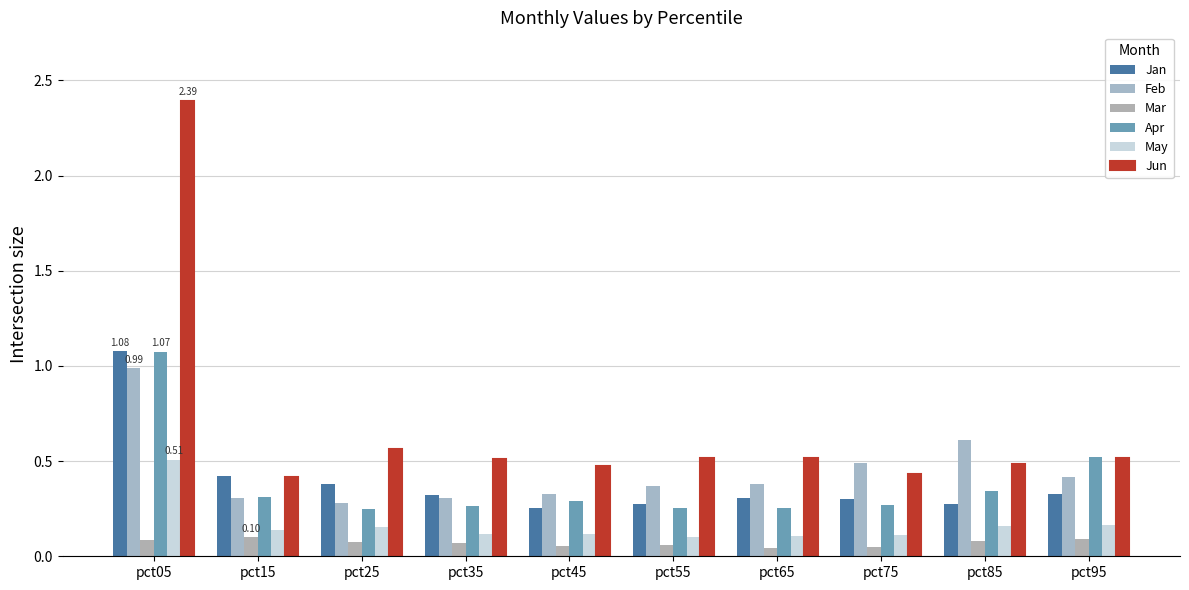

How many groups of bars are there?

10